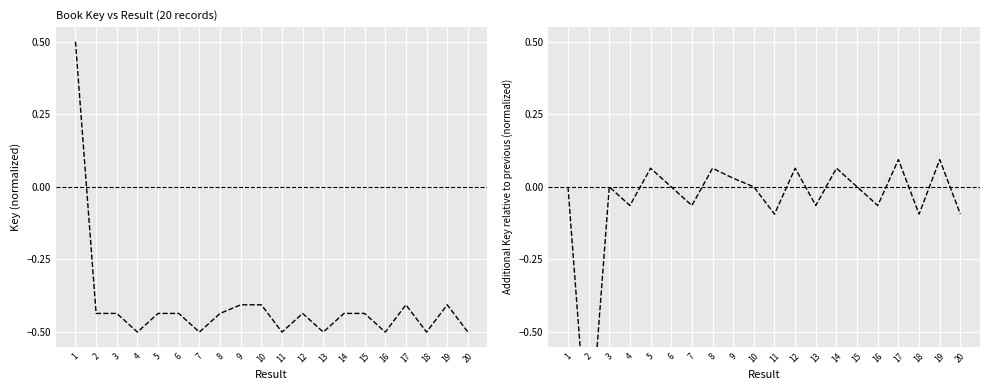

True or false: Key and Key diff intersect in this chart.

True